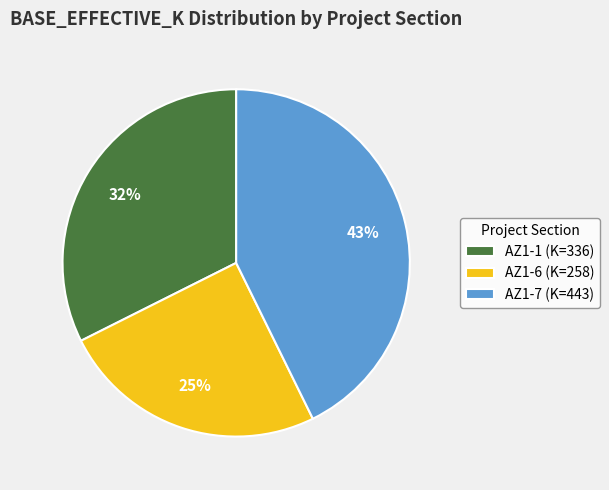

To the nearest percent, what is the average slice percentage?

33%